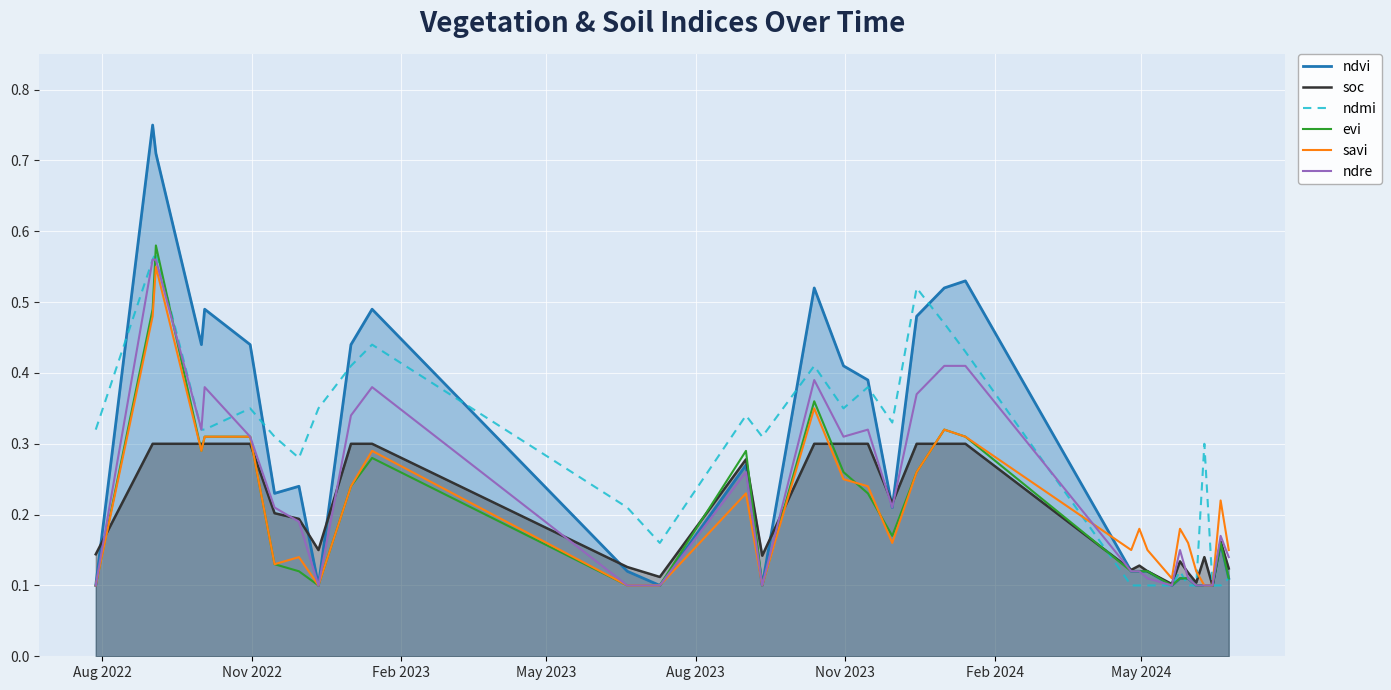

Which series has the largest range (max minus min)?

ndvi